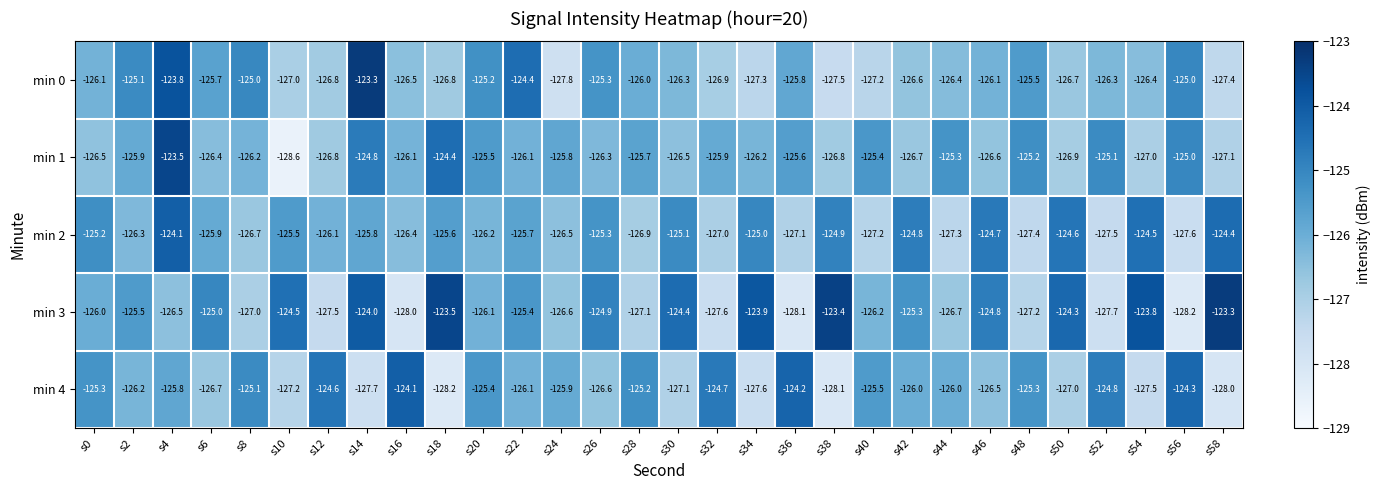

Rank the series at s16 from lowest to highest value.

min 3, min 0, min 2, min 1, min 4